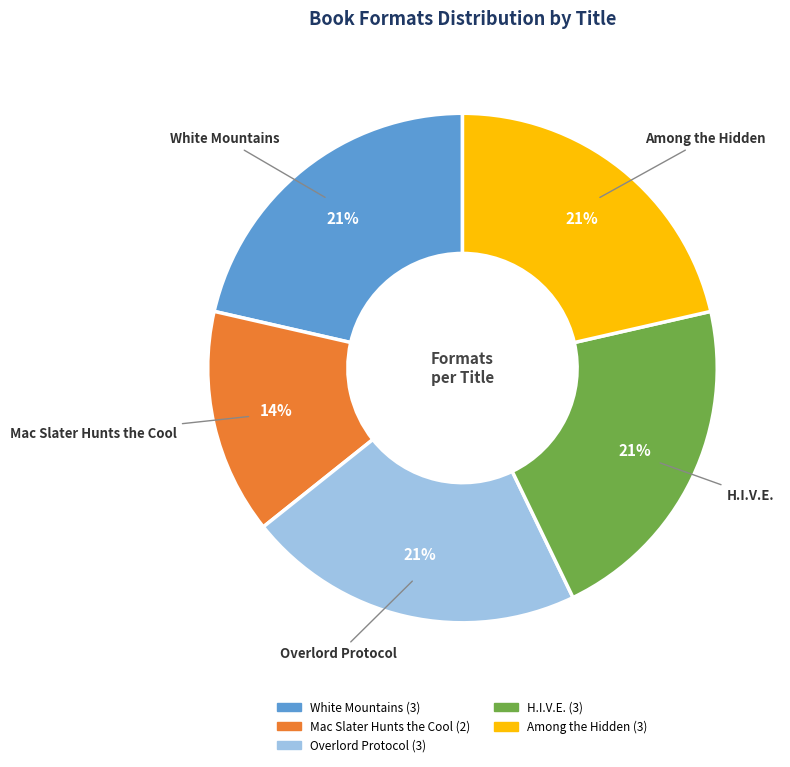

How many slices are in this pie chart?

5